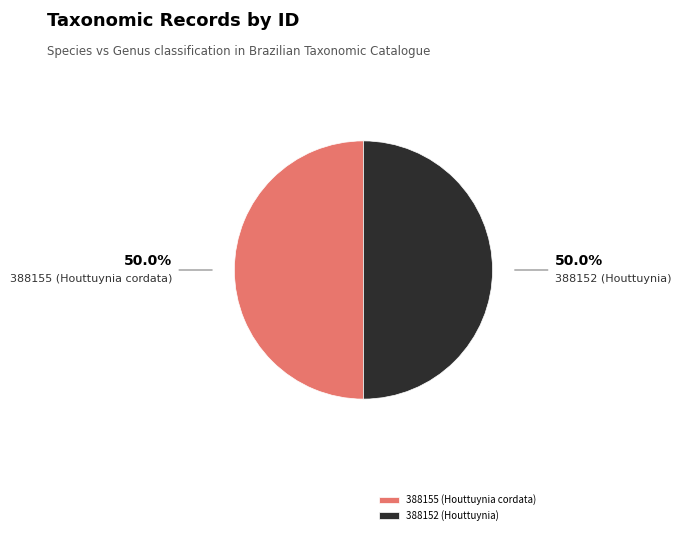

Is the sum of 388155 (Houttuynia cordata) and 388152 (Houttuynia) greater than half?

Yes